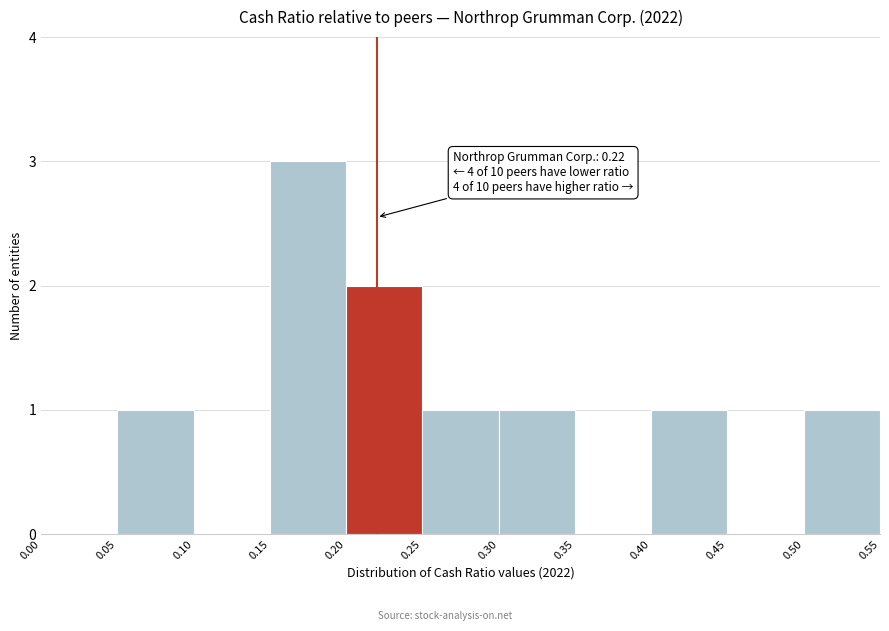

Which range on the x-axis has the tallest bar?

0.15 to 0.20